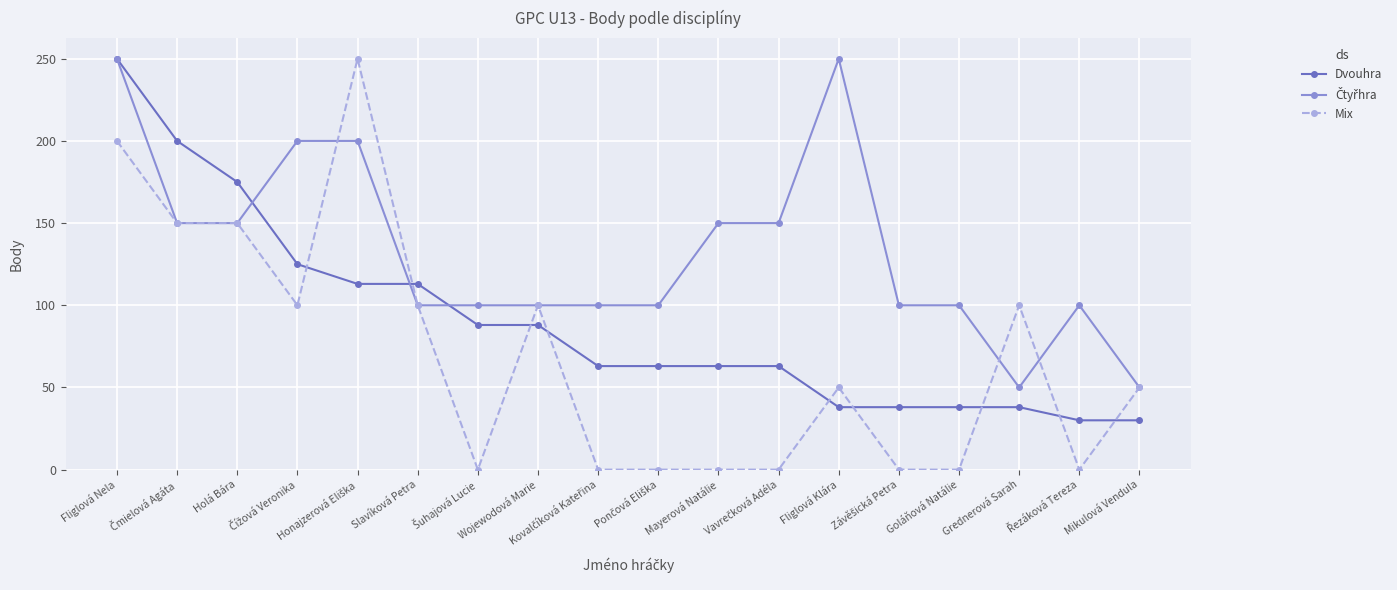

Which series ends up on top after the final intersection of Dvouhra and Mix?

Mix